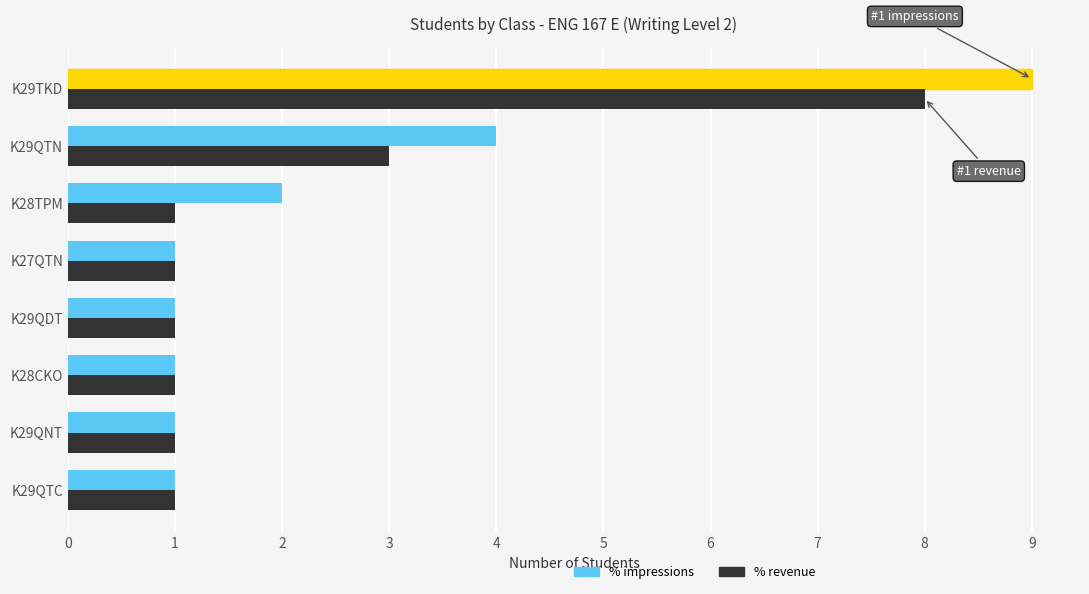

What is the difference between the maximum and minimum values in the % revenue series?

7